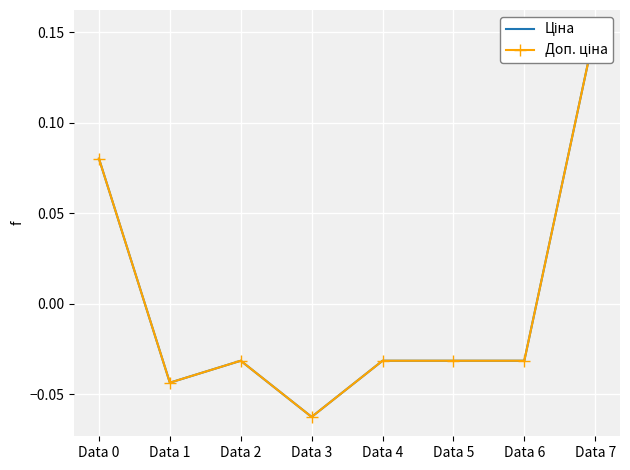

How many data points in Ціна are less than 0?

6